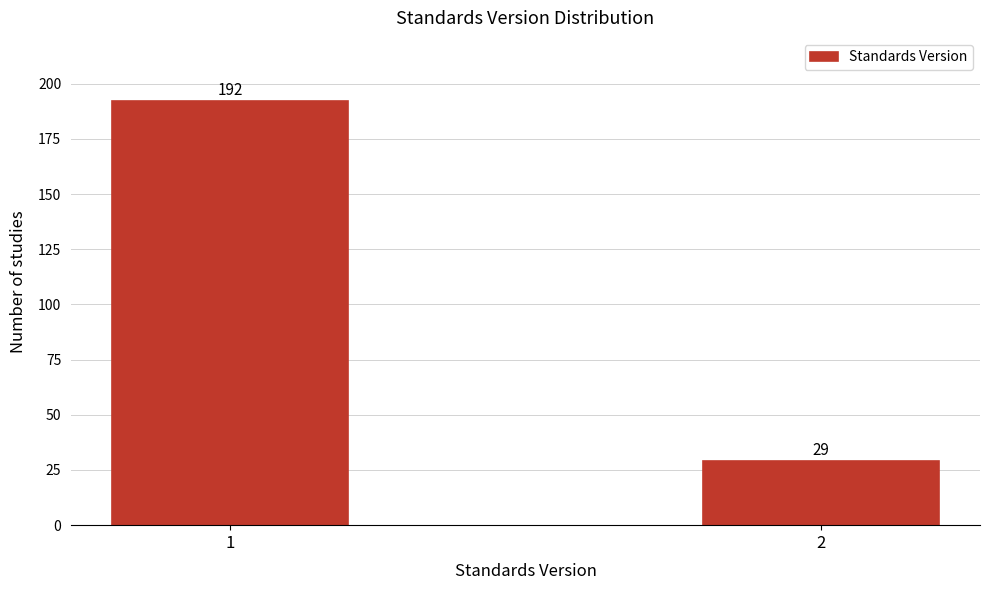

Reading left to right, what are all the values shown in this chart?

1=192	2=29